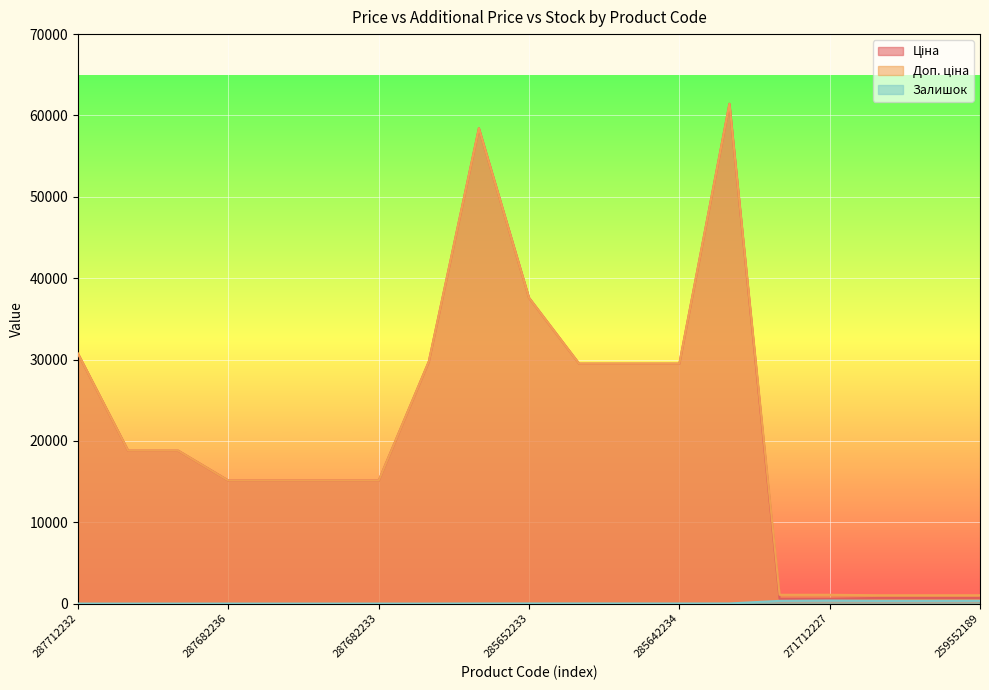

Which series changed the most between 287692233 and 285672232?

Ціна